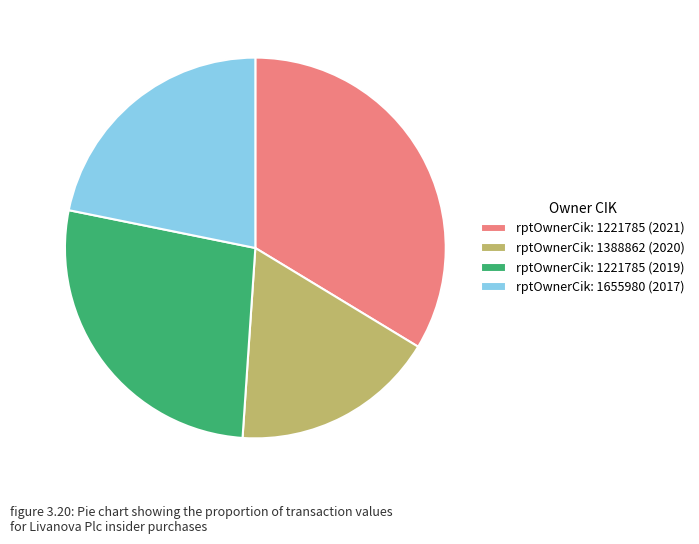

True or false: rptOwnerCik: 1221785 (2021) accounts for 26% of the total.

False